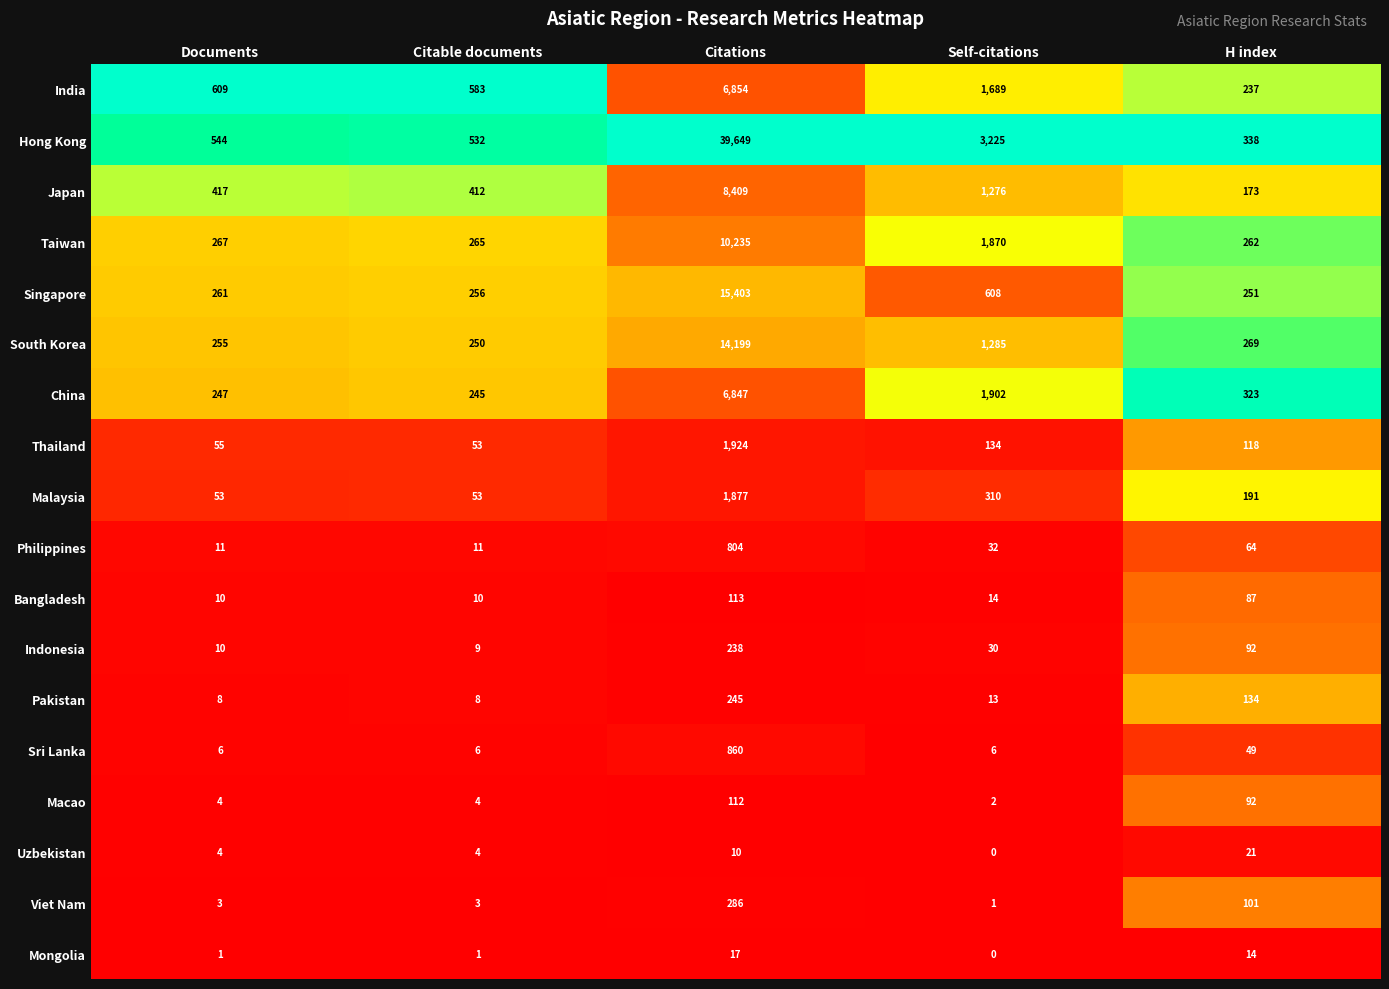

Rank the categories by South Korea value from highest to lowest.

Citations, Self-citations, H index, Documents, Citable documents